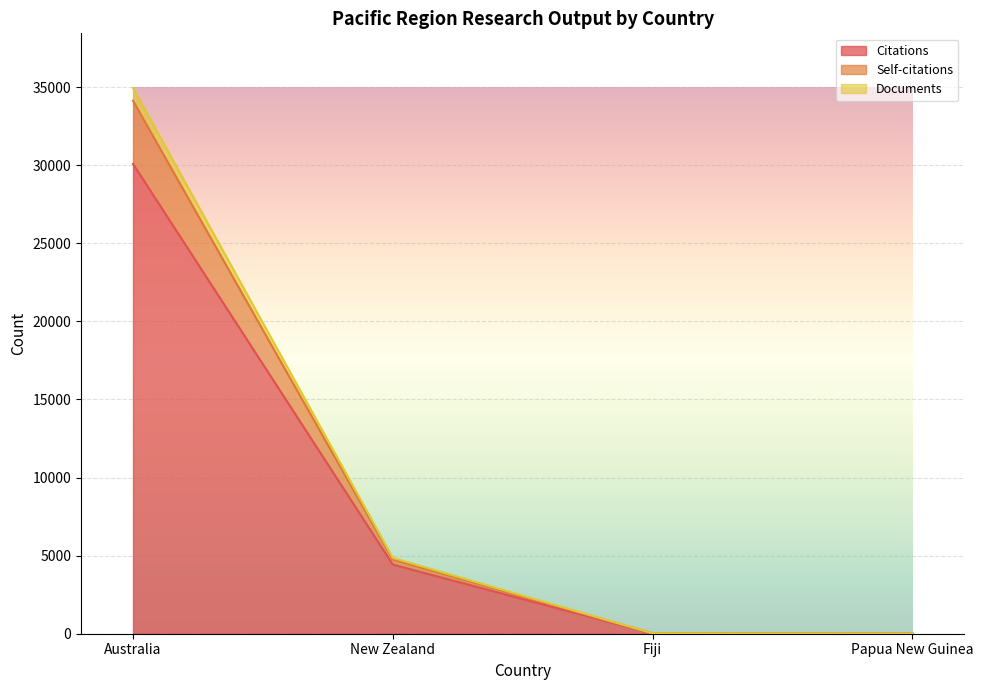

At which category is the sum across all series the highest?

Australia